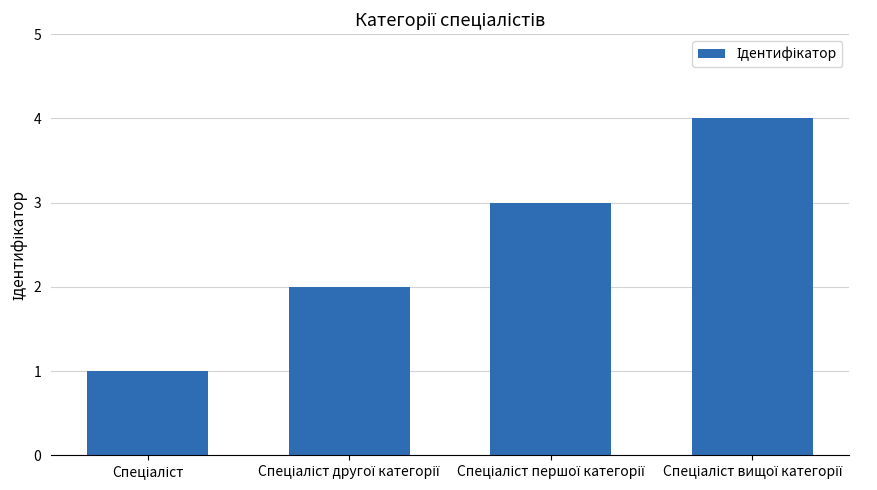

What is the difference between the maximum and minimum values?

3